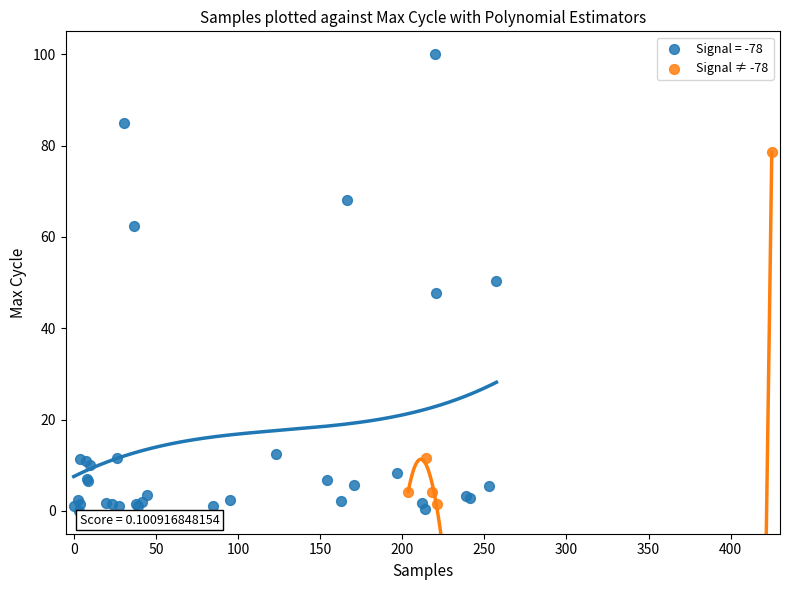

Which series has the widest spread of Y values?

Signal = -78